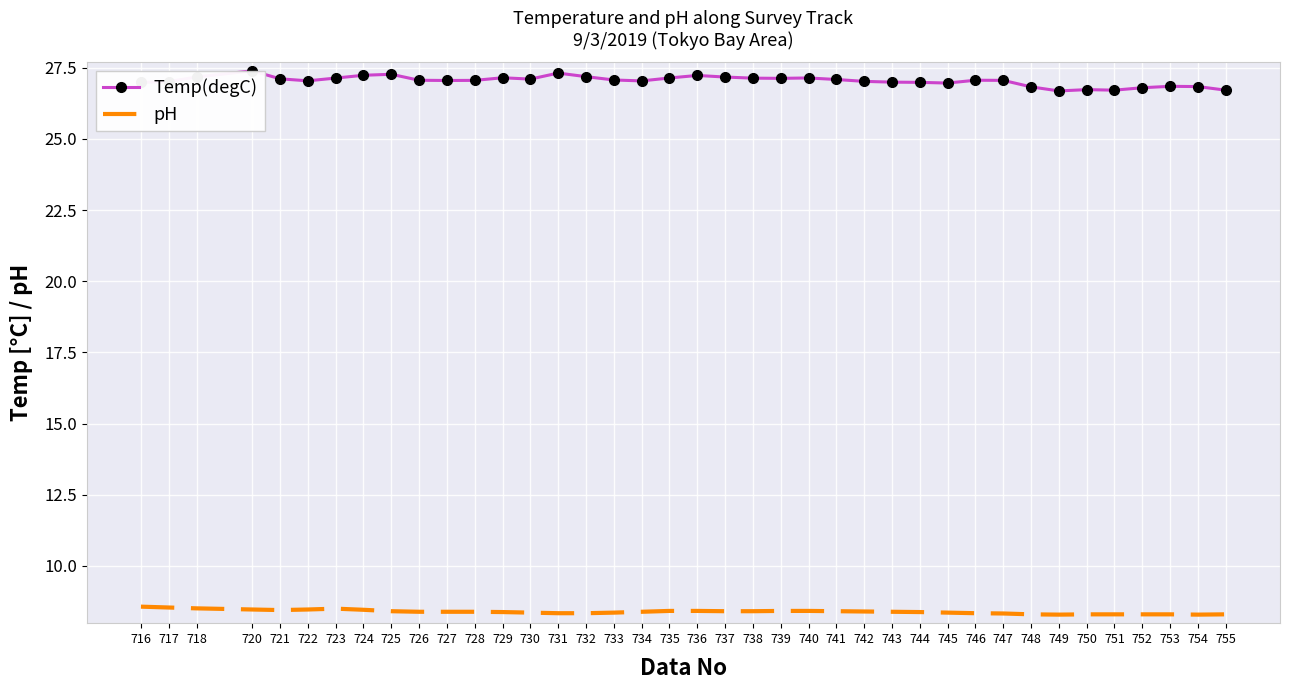

What is the sum of all Temp(degC) values?

1054.5